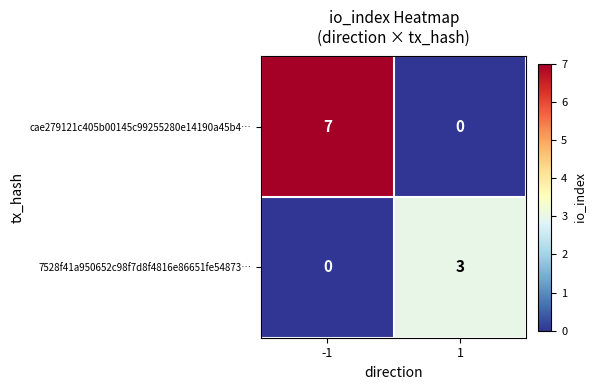

Is it true that 7528f41a950652c98f7d8f4816e86651fe54873… equals 2 at -1?

False